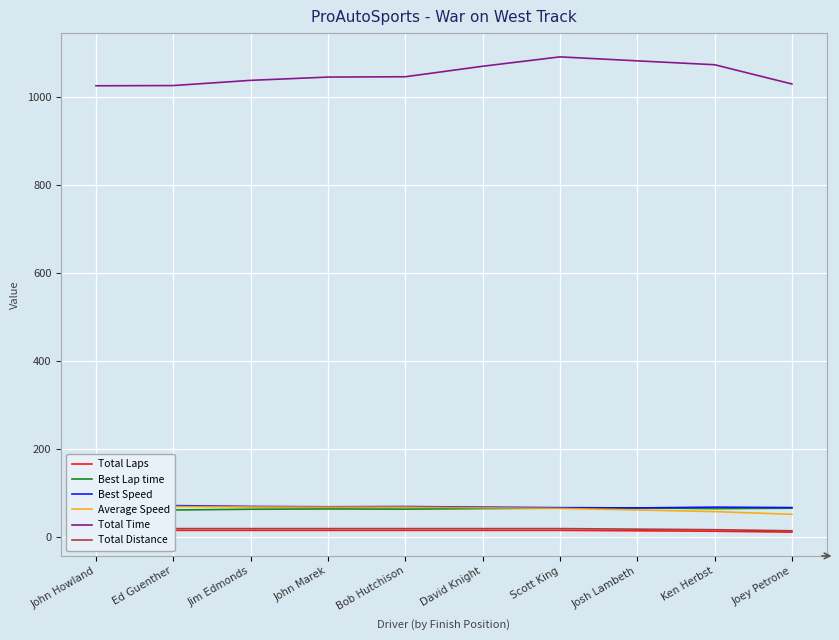

What is the maximum value for Total Time?

1092.0